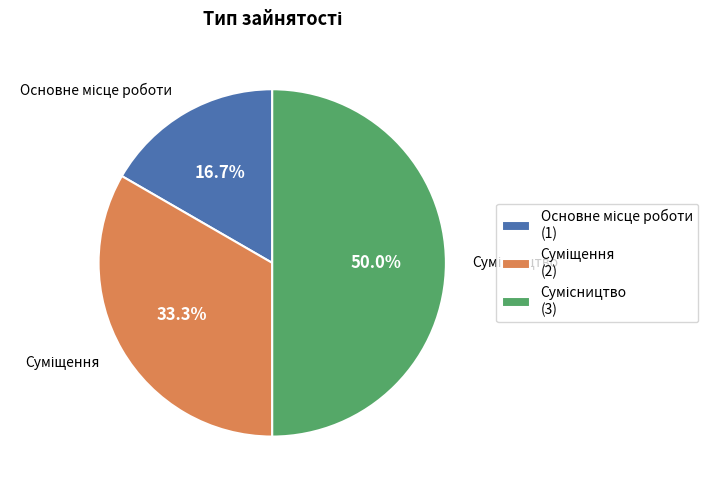

Rank the categories by value from highest to lowest.

Сумісництво, Суміщення, Основне місце роботи